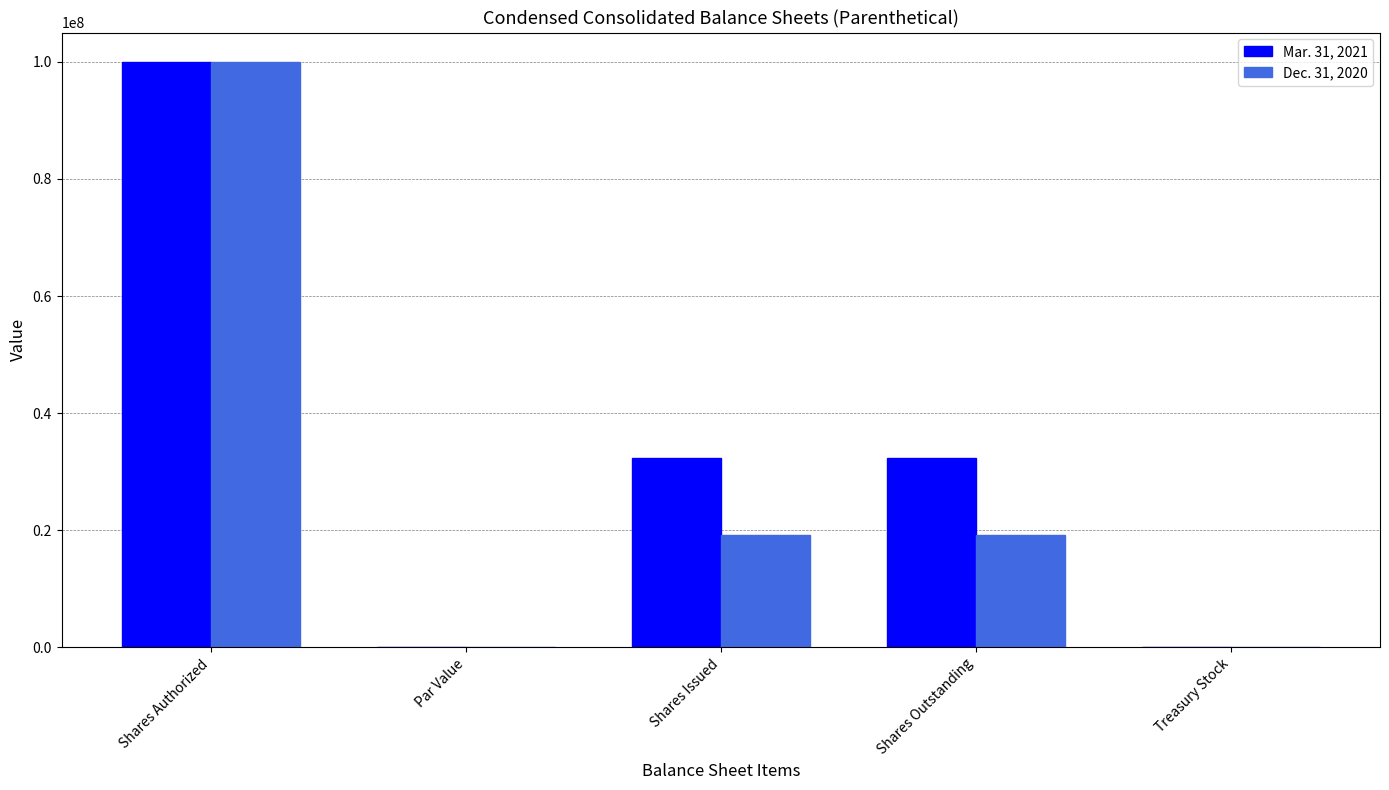

At which category is the sum across all series the highest?

Shares Authorized